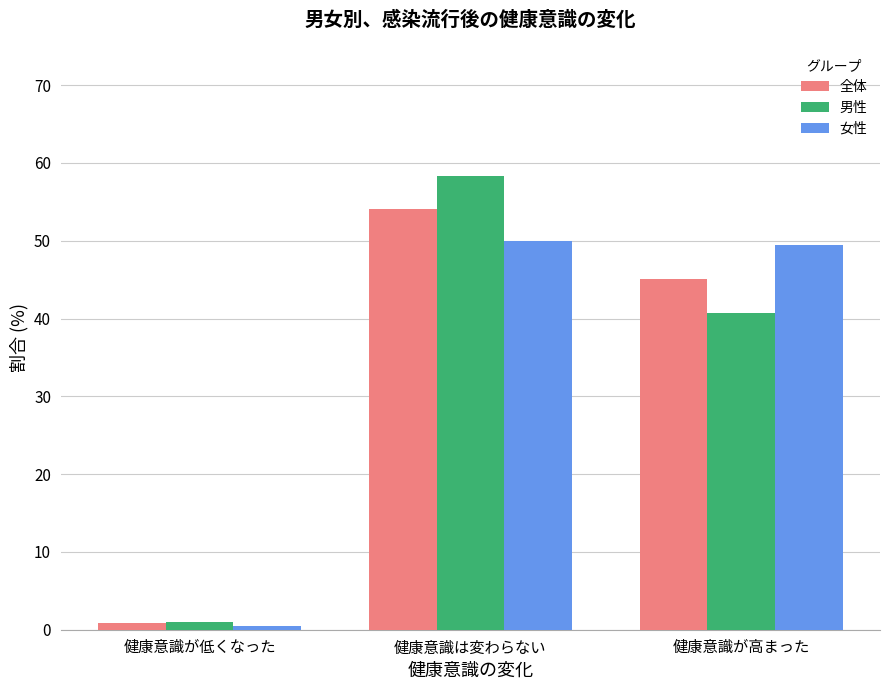

Rank the series at 健康意識が高まった from lowest to highest value.

男性, 全体, 女性